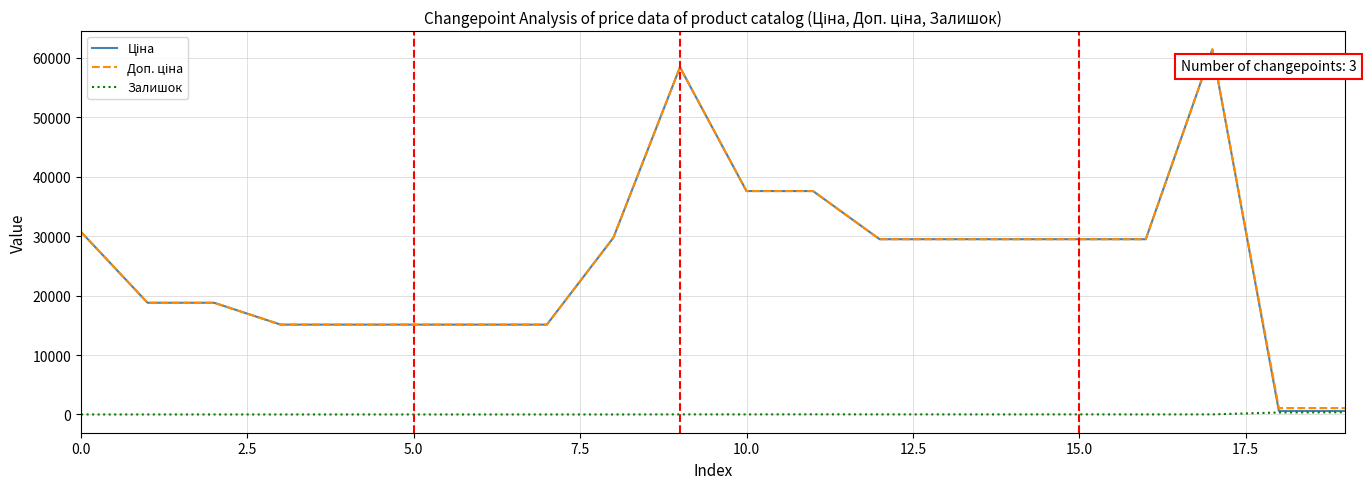

What is the maximum value shown in the chart?

61434.3